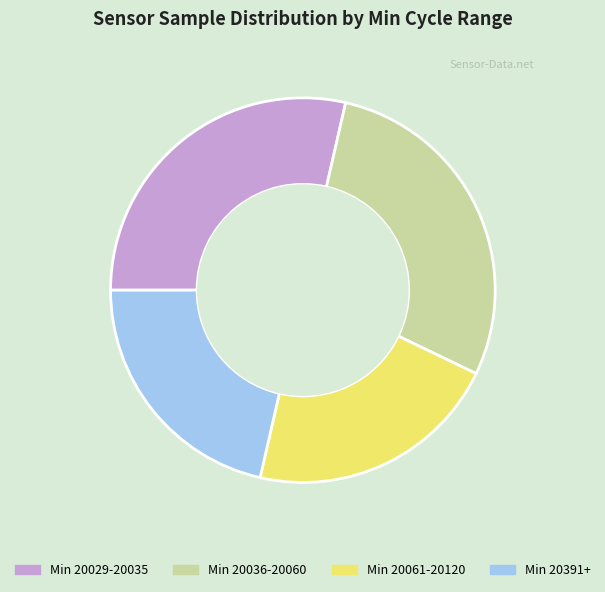

Is there a majority slice in this chart?

No